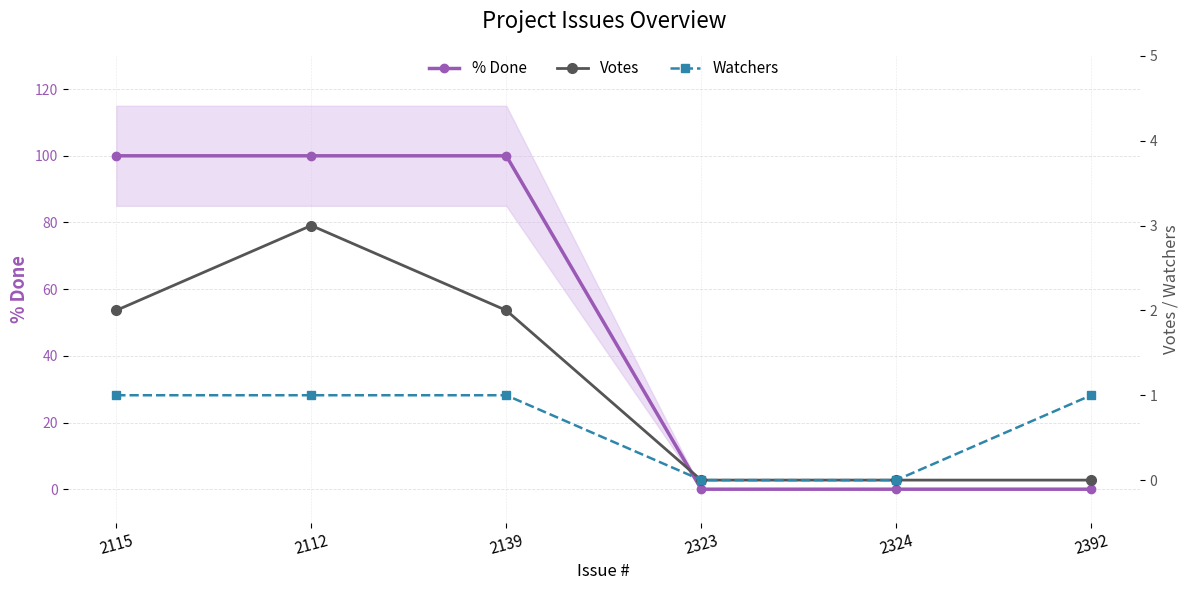

True or false: Votes and % Done intersect in this chart.

False